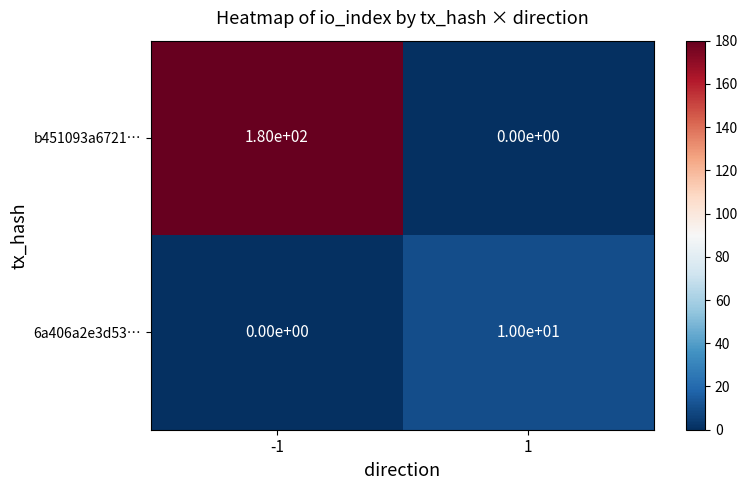

List the series in order of their overall mean, highest first.

b451093a6721…, 6a406a2e3d53…